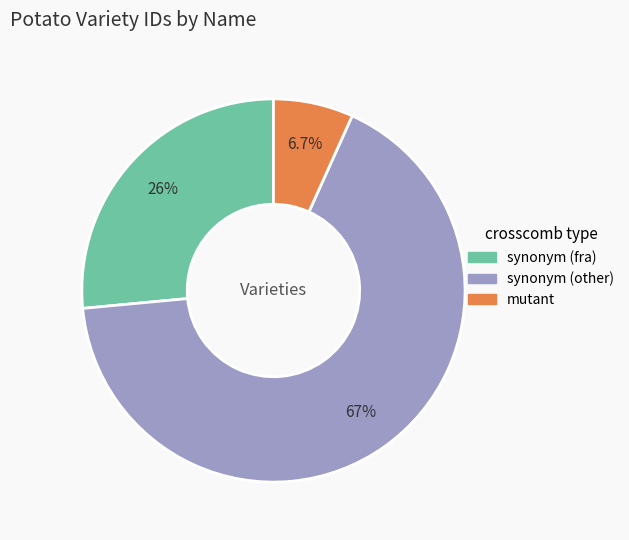

To the nearest percent, what is the difference between the largest and smallest slice percentages?

60%